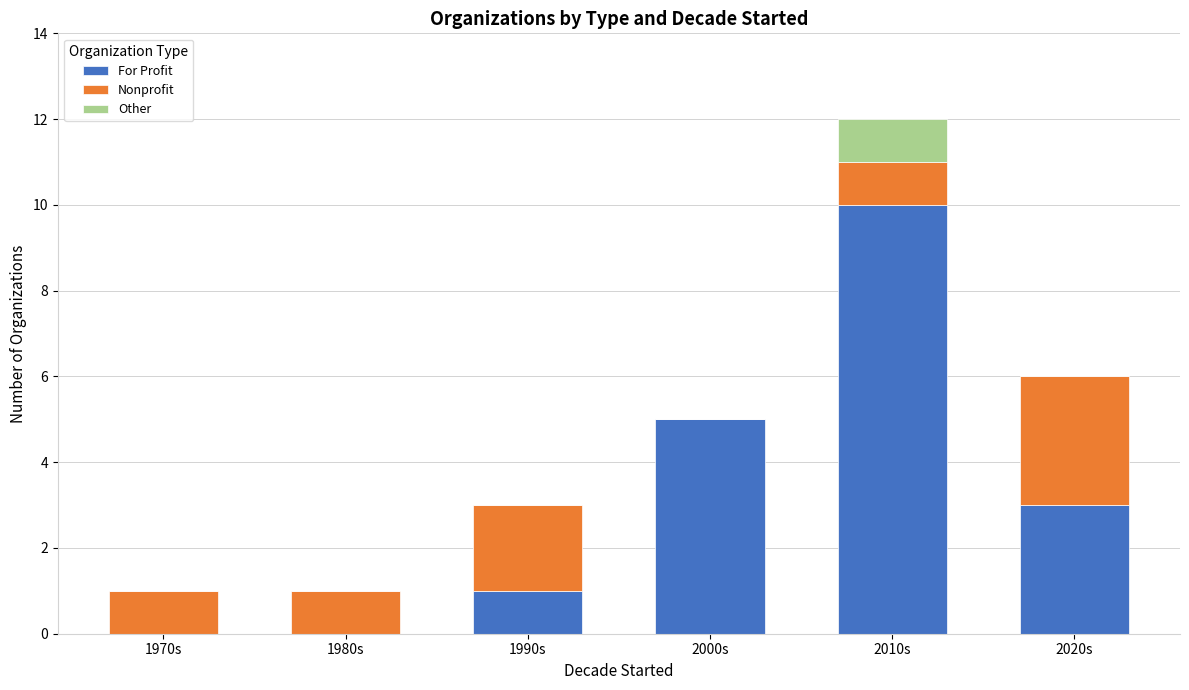

What are all the series names shown in the legend?

For Profit, Nonprofit, Other